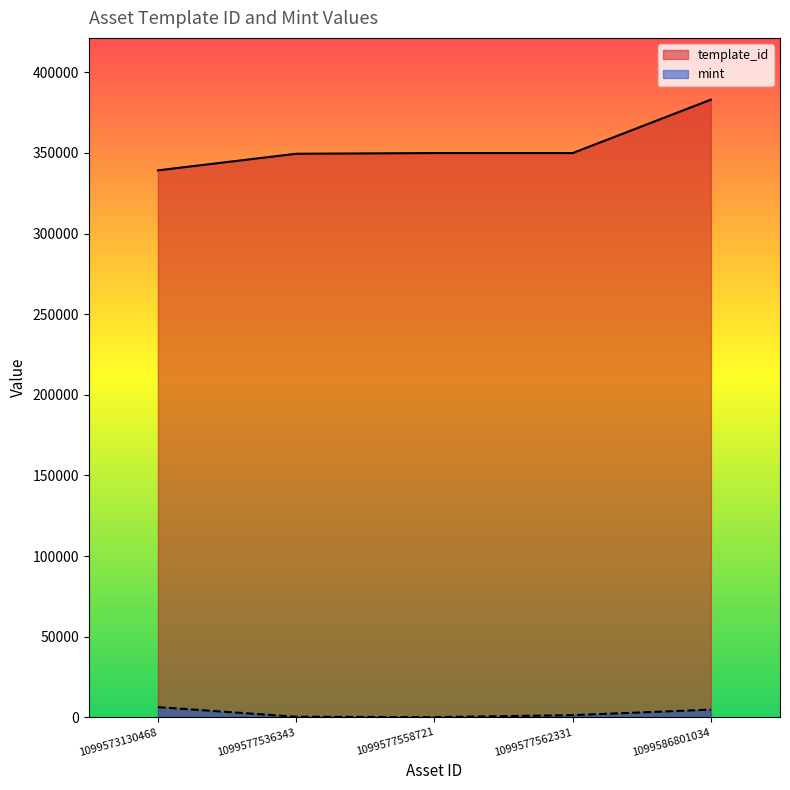

Which series changed the most between 1099573130468 and 1099577562331?

template_id